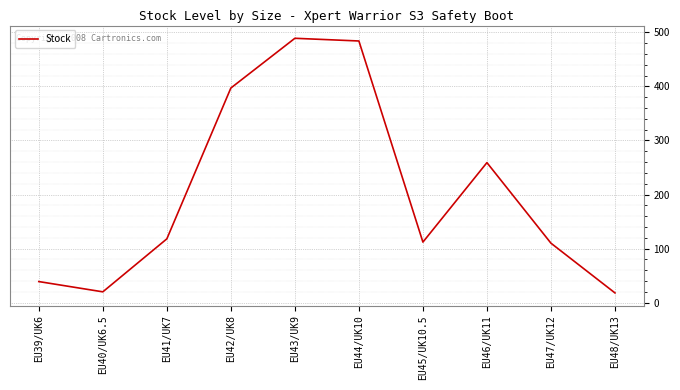

How many interior local valleys (lower than both neighbors) does the data have?

2